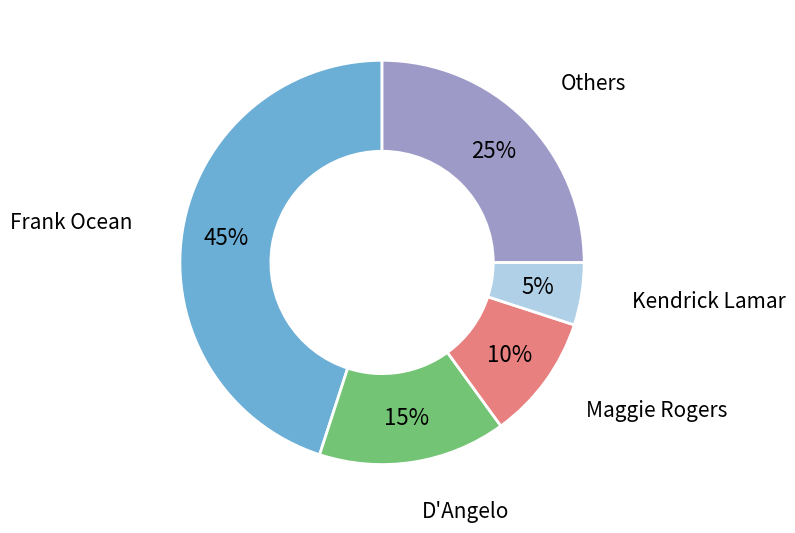

Do Maggie Rogers and D'Angelo together represent more than half of the pie?

No